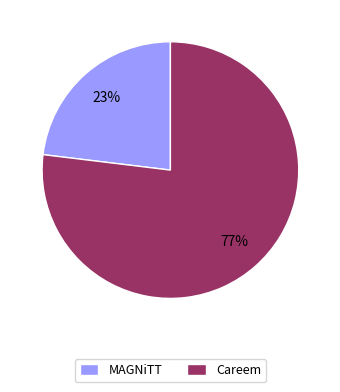

Count the number of slices in the pie.

2